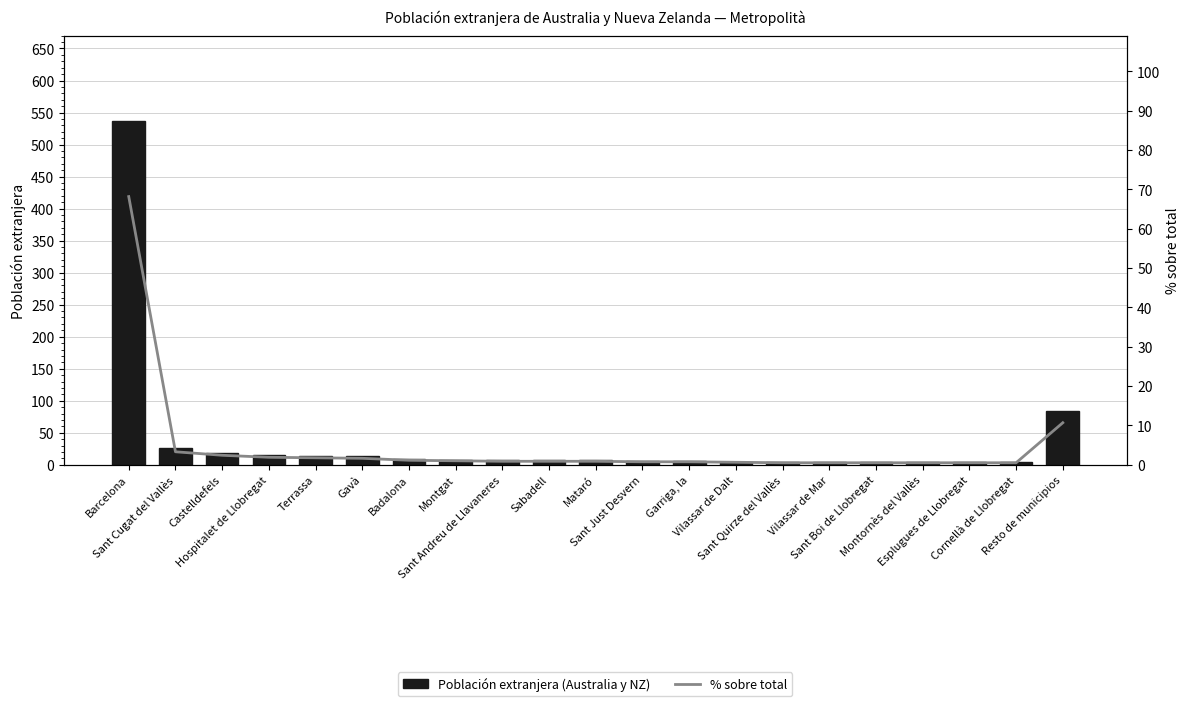

List the series in order of their peak value, lowest first.

% sobre total, Población extranjera (Australia y NZ)